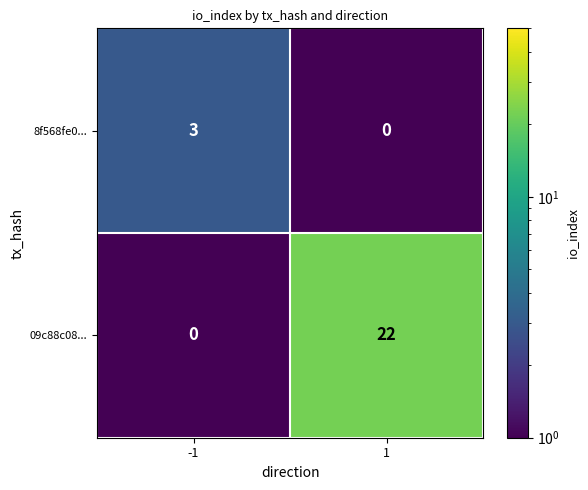

Read the 09c88c08... value at 1, to the nearest 10.

20